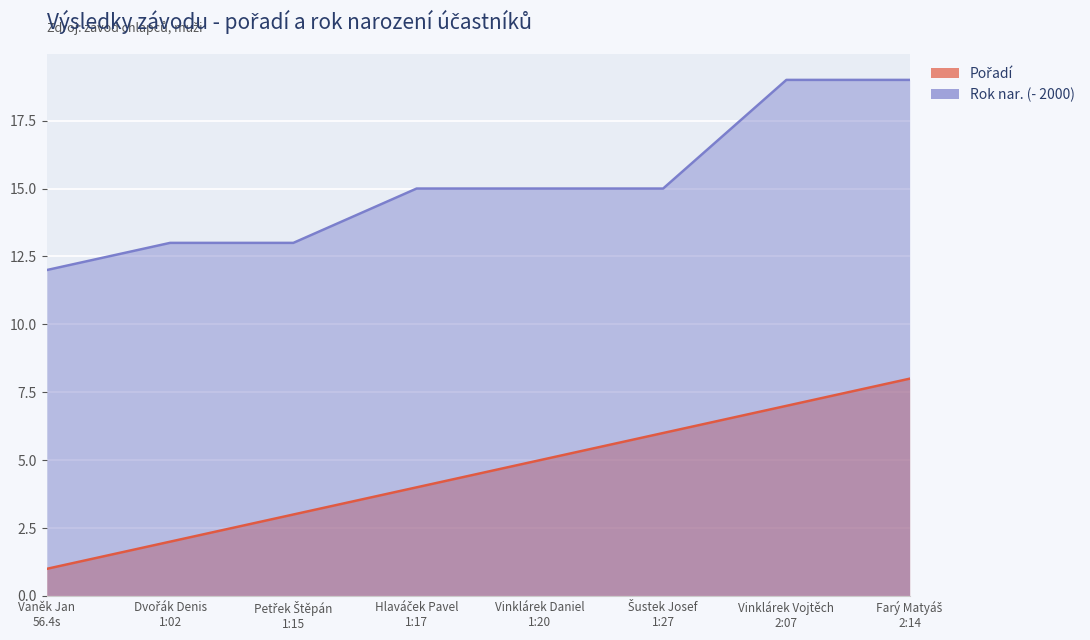

What is the value of the Pořadí point at the 2nd from the left?

2